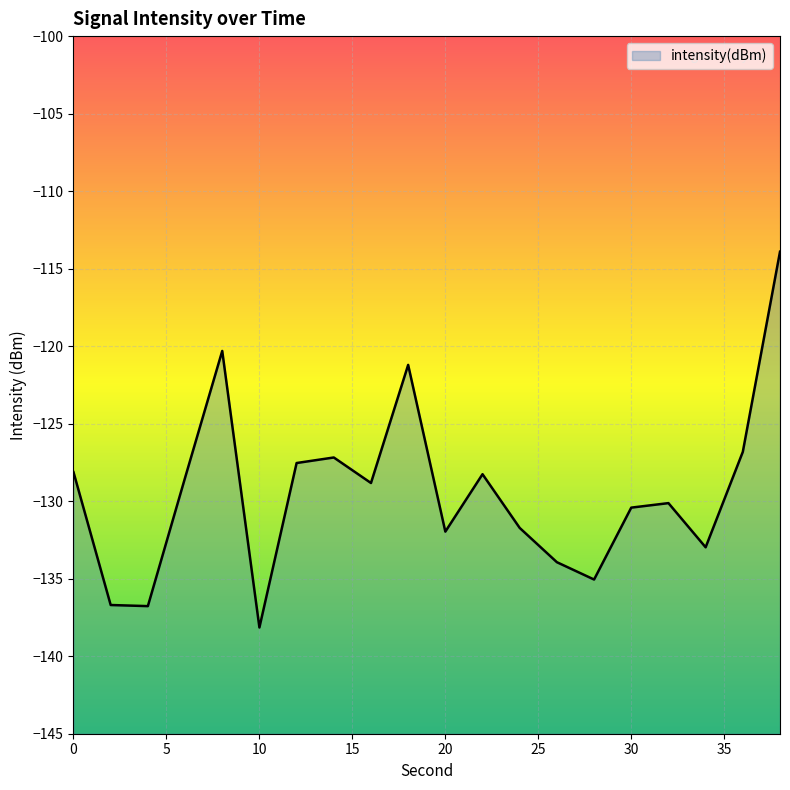

Which category has the lowest value across all series?

10